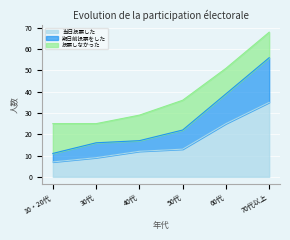

What is the difference between the maximum and minimum values in the 当日投票した series?

28